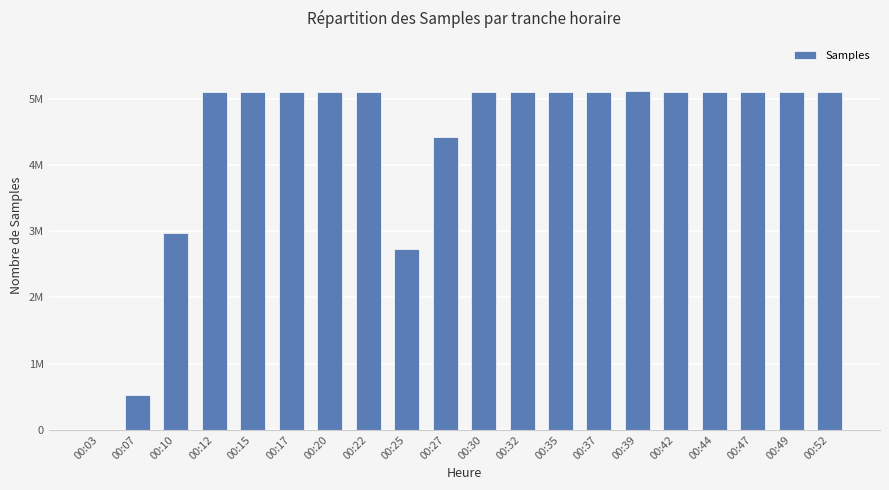

How many values exceed 5095123?

9